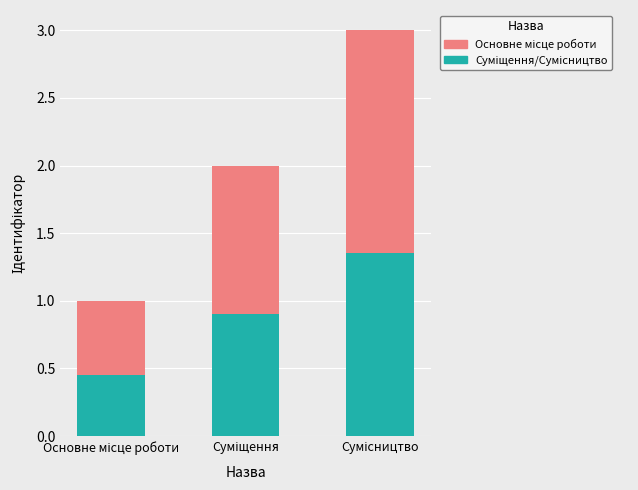

What is the value of the Основне місце роботи bar at the 3rd from the left?

1.7